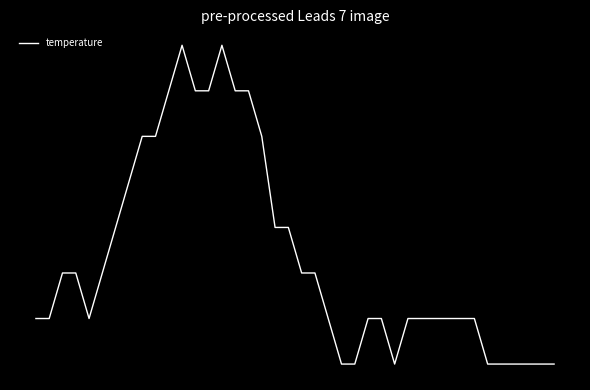

At which category does the data reach its first local peak?

11